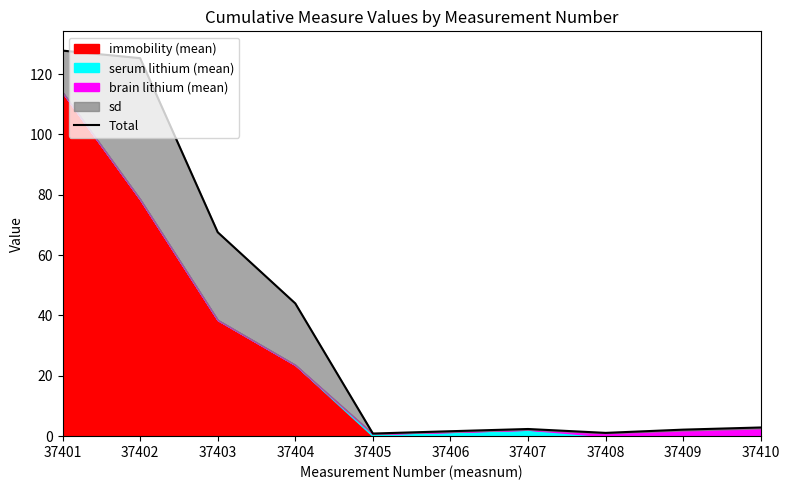

What is the change in value from 37401 to 37404?

-83.8